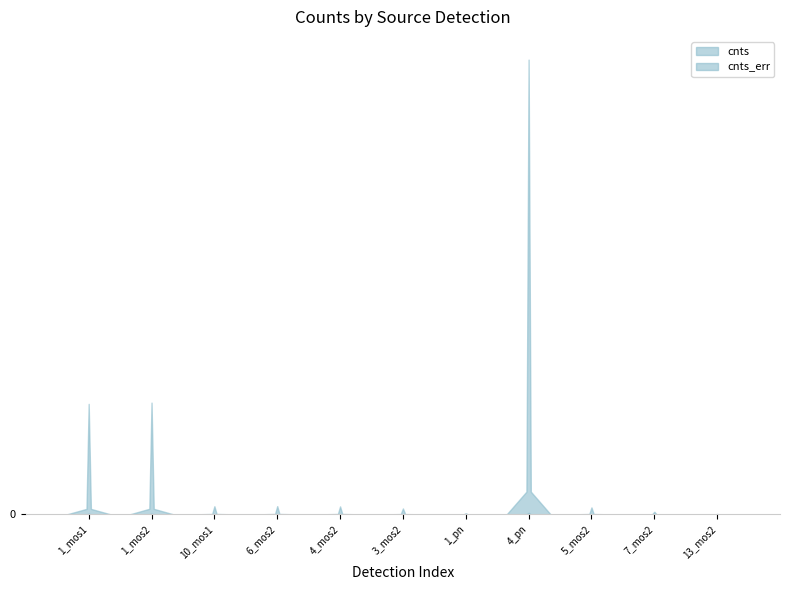

What is the sum of the cnts_err values at 5_mos2 and 4_mos2?

88.8